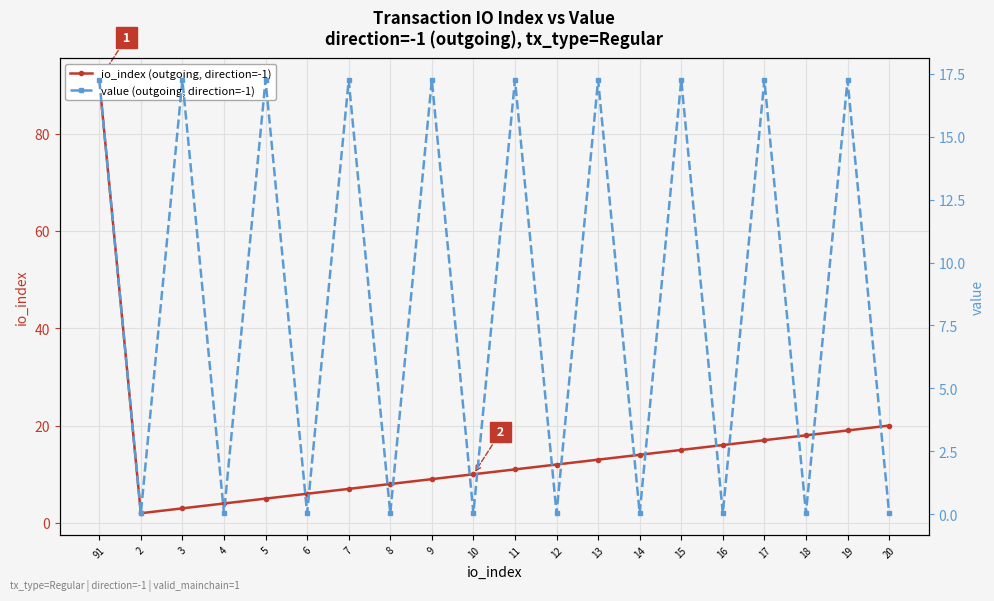

What is the label of the 16th point from the left?

16